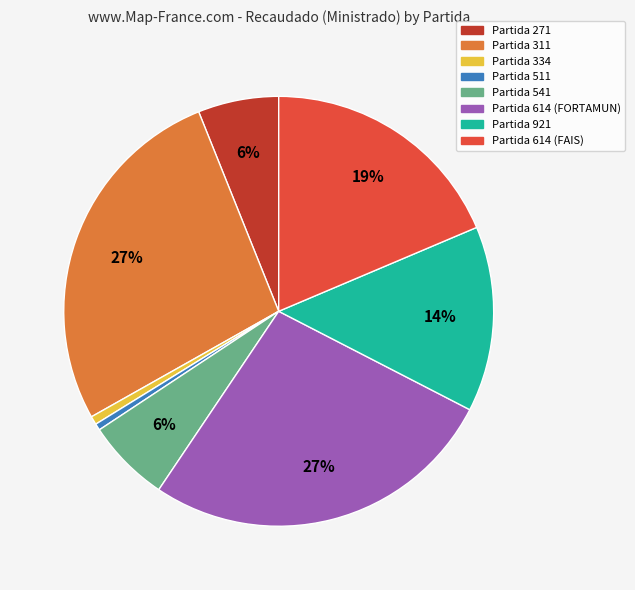

Is there a majority slice in this chart?

No